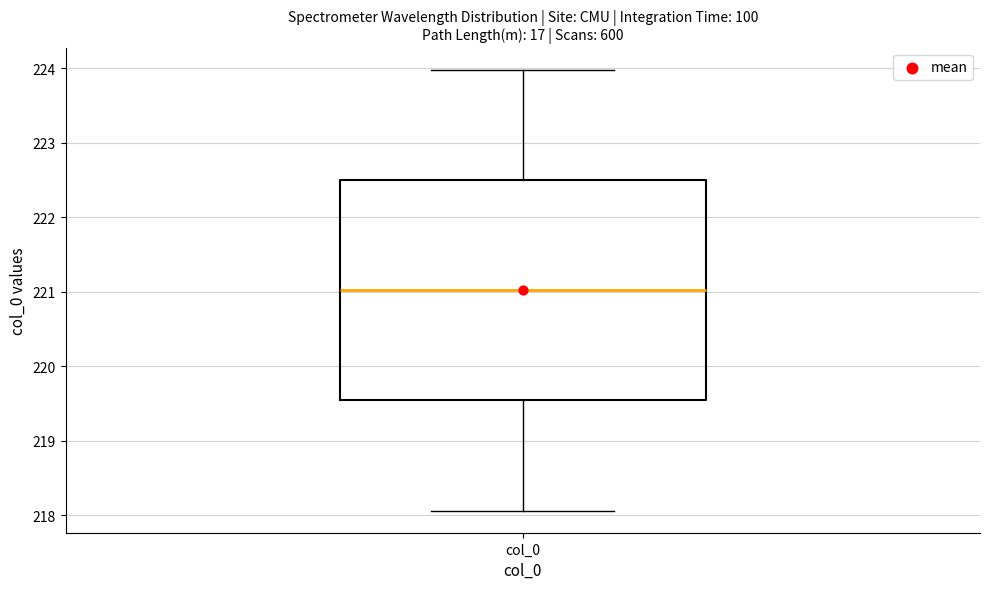

Transcribe this box plot: give where the median line is, the range the box spans, and where the two whiskers end, as read against the y-axis. The values are not printed on the chart, so give them approximately, as read against the axis.

median 221.0, box 219.5 to 222.5, whiskers 218.1 to 224.0